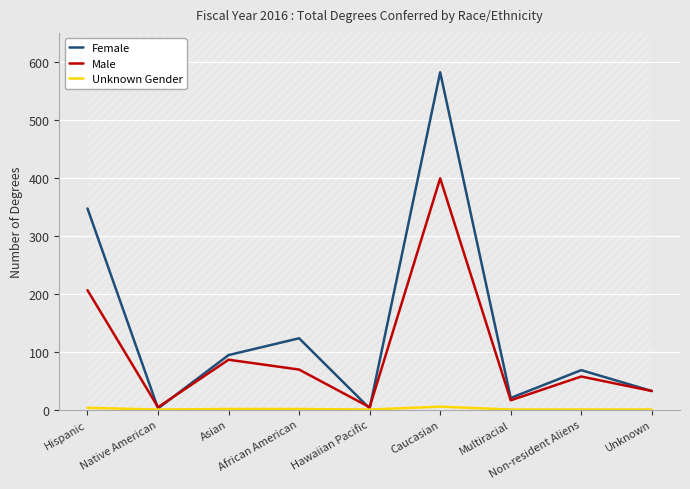

List the series in order of their peak value, highest first.

Female, Male, Unknown Gender